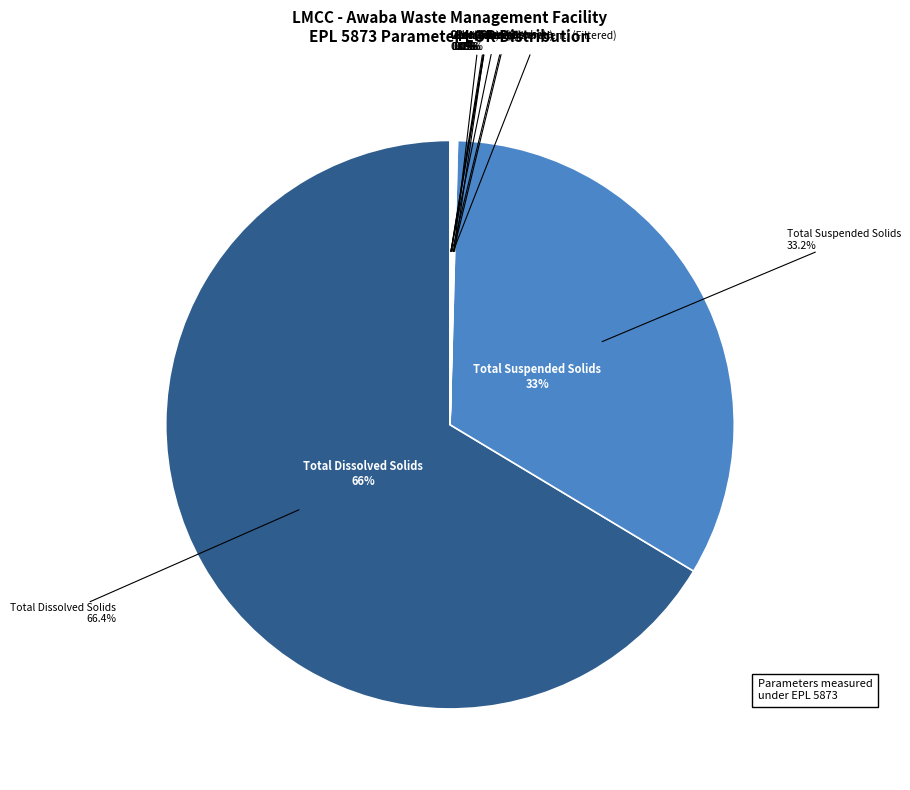

What is the largest slice in the pie chart?

Total Dissolved Solids